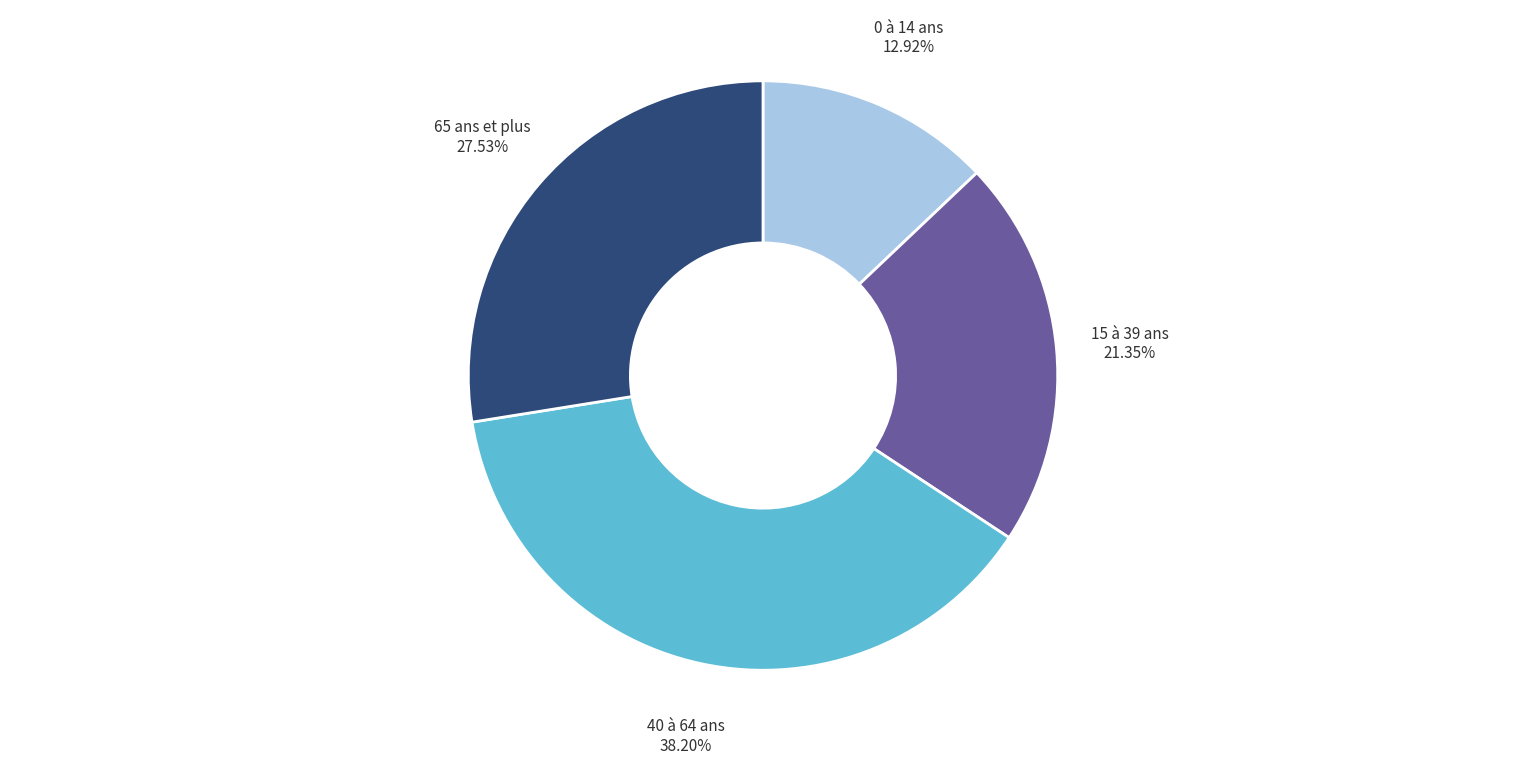

Approximately how many times larger is the value at 0 à 14 ans compared to 40 à 64 ans?

0.3